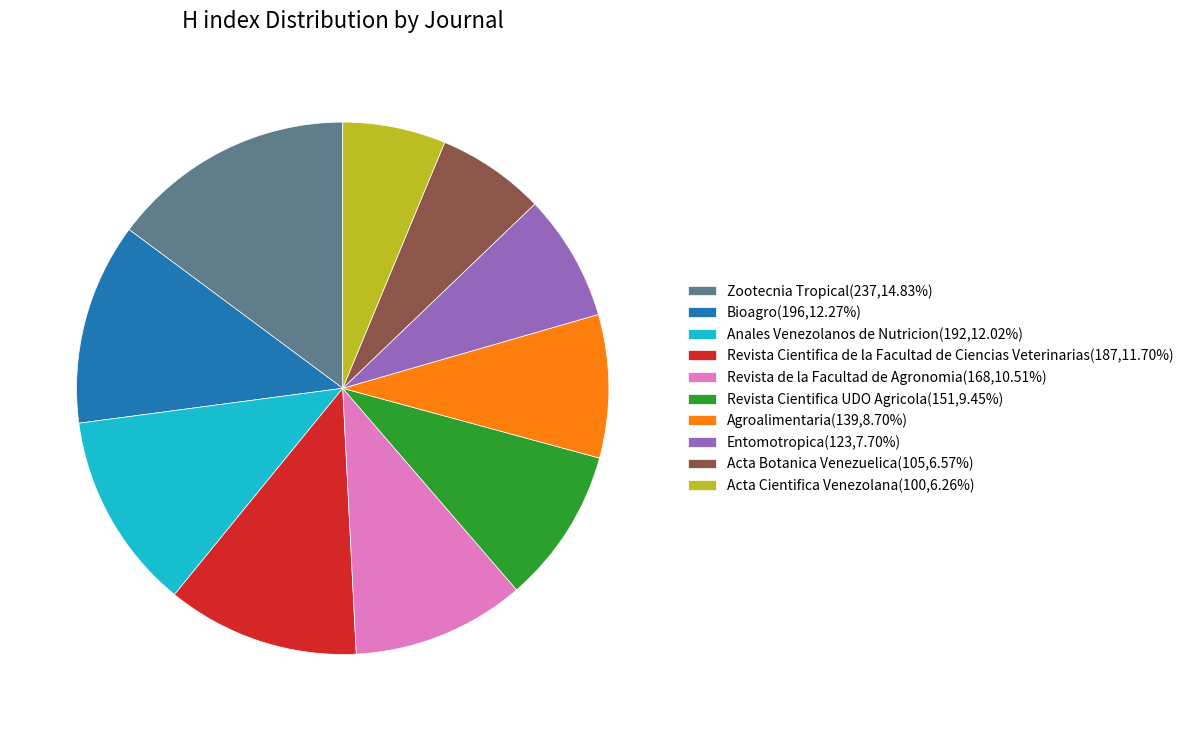

Is the sum of Revista Cientifica UDO Agricola(151,9.45%) and Acta Botanica Venezuelica(105,6.57%) greater than half?

No